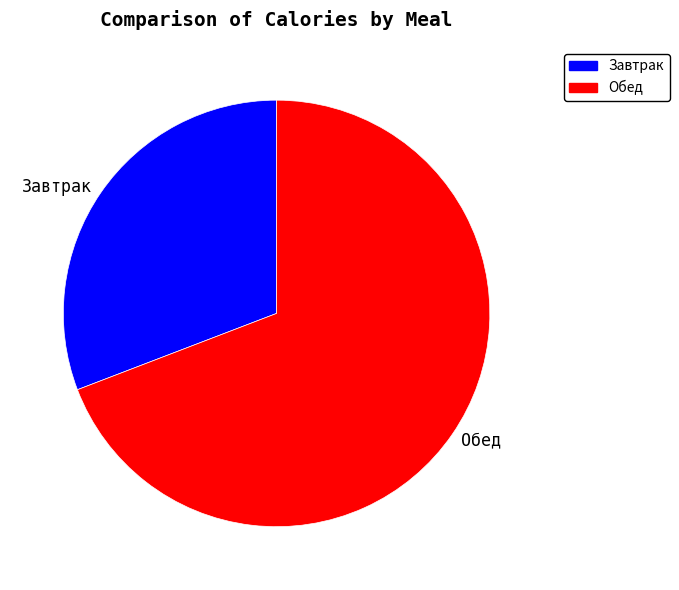

Do Обед and Завтрак together represent more than half of the pie?

Yes